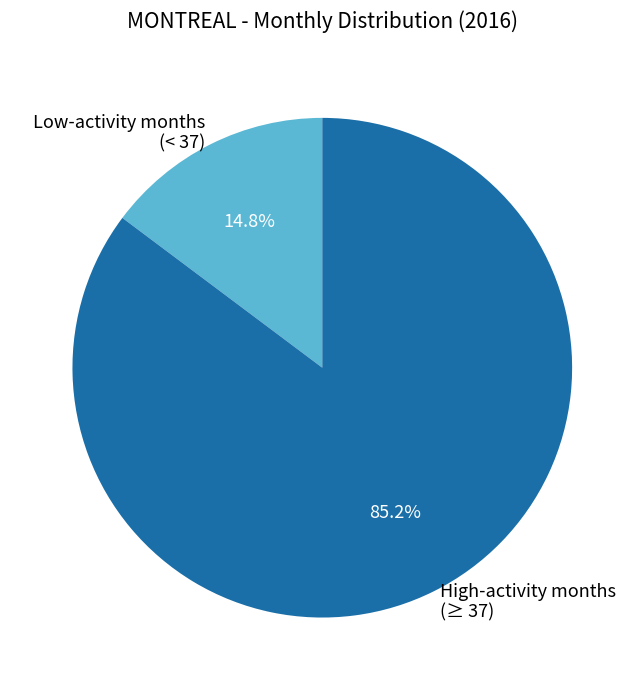

What is the largest slice in the pie chart?

High-activity months (≥ 37)